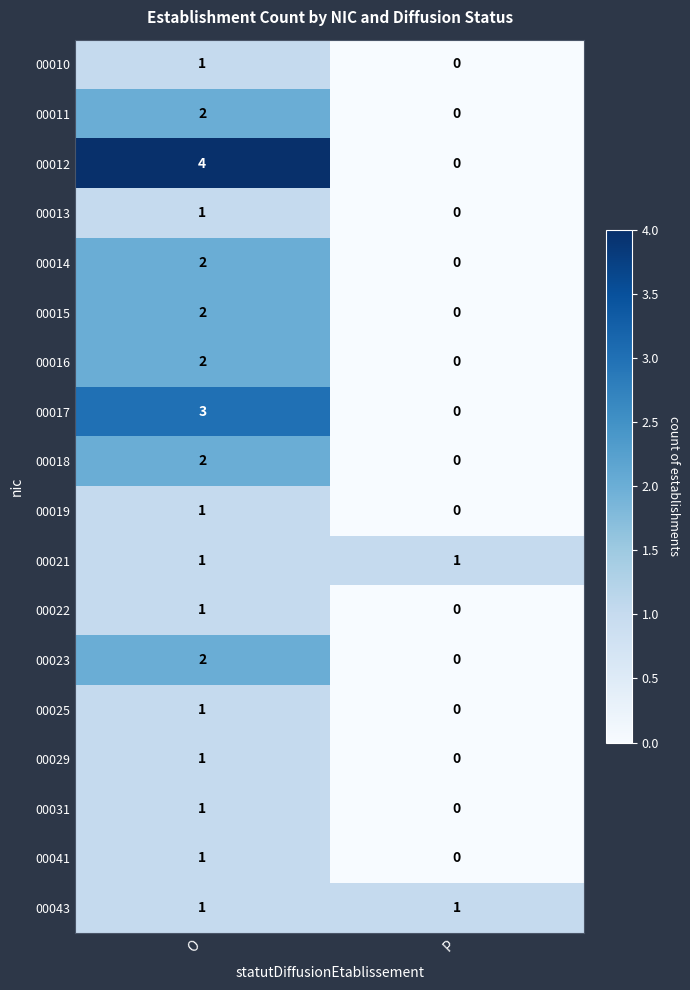

At which label does 00041 reach its peak?

O